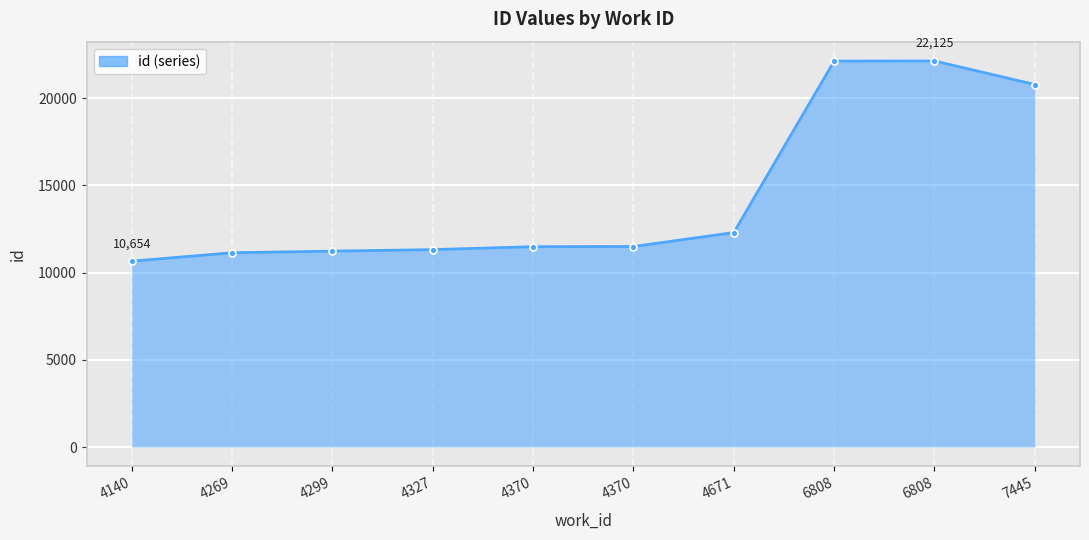

How many lines are shown in the chart?

1